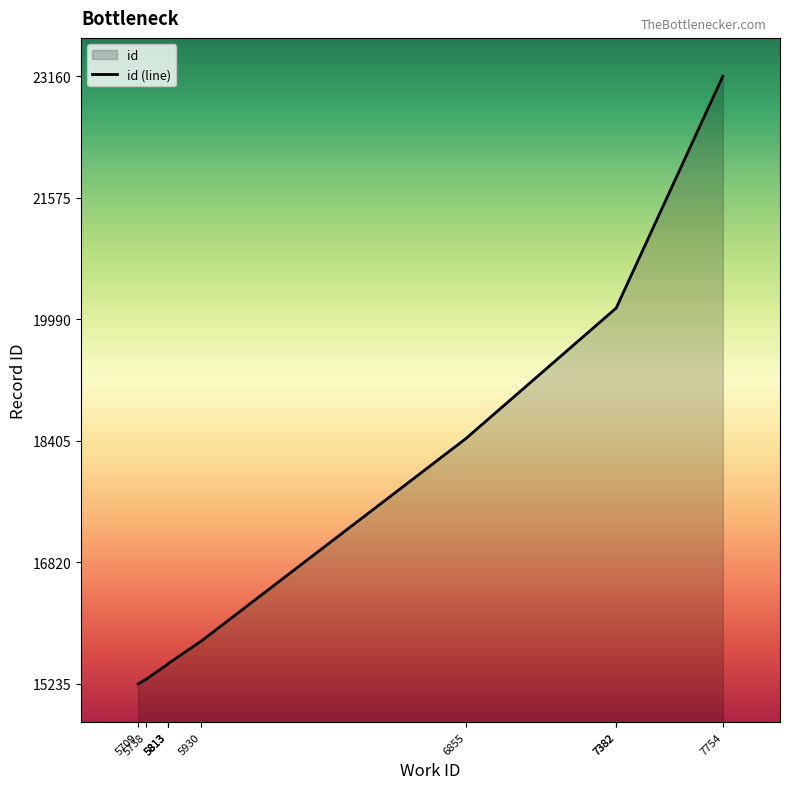

Approximately how many times larger is the value at 7382 compared to 5709?

1.3